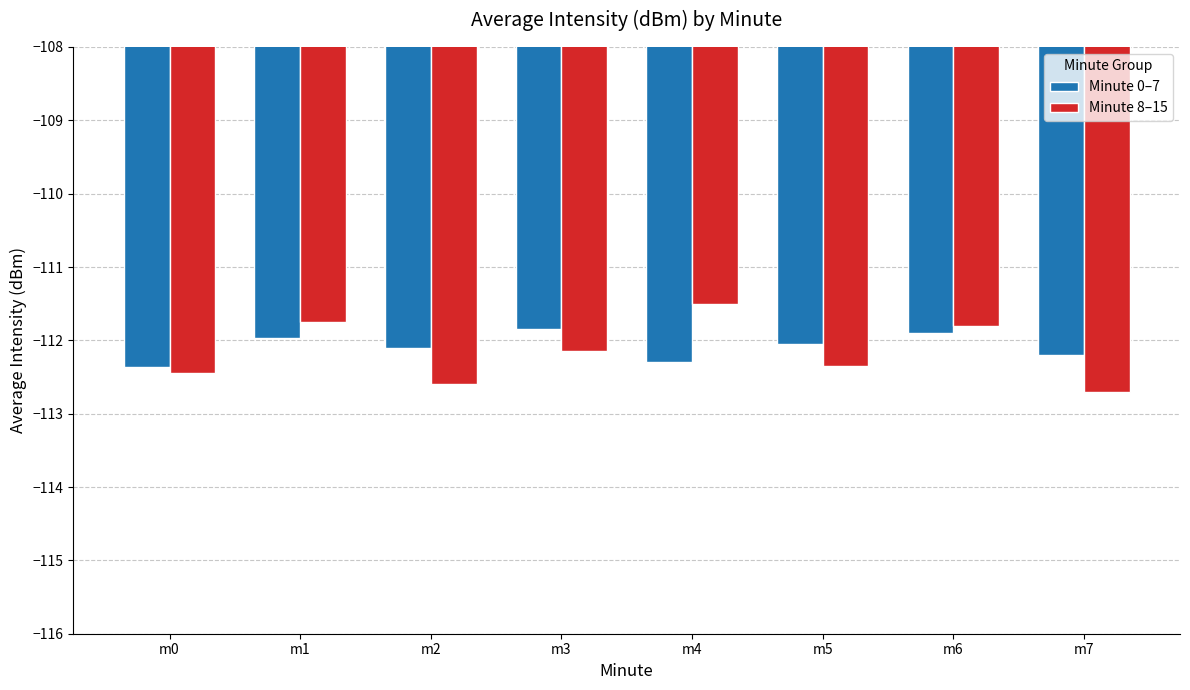

Which category has the highest value across all series?

m4